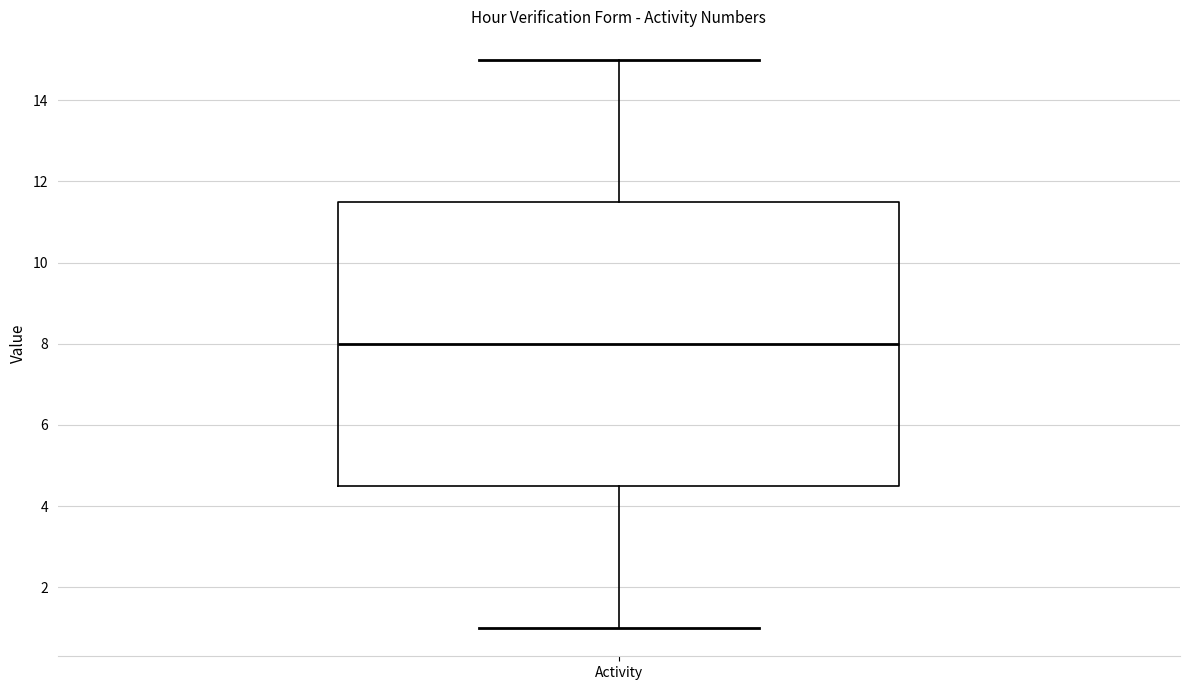

Read this box plot against the y-axis: the position of the median line, the range covered by the box, and the ends of both whiskers. The values are not printed on the chart, so give them approximately, as read against the axis.

median 8.0, box 4.6 to 11.6, whiskers 1.0 to 15.0